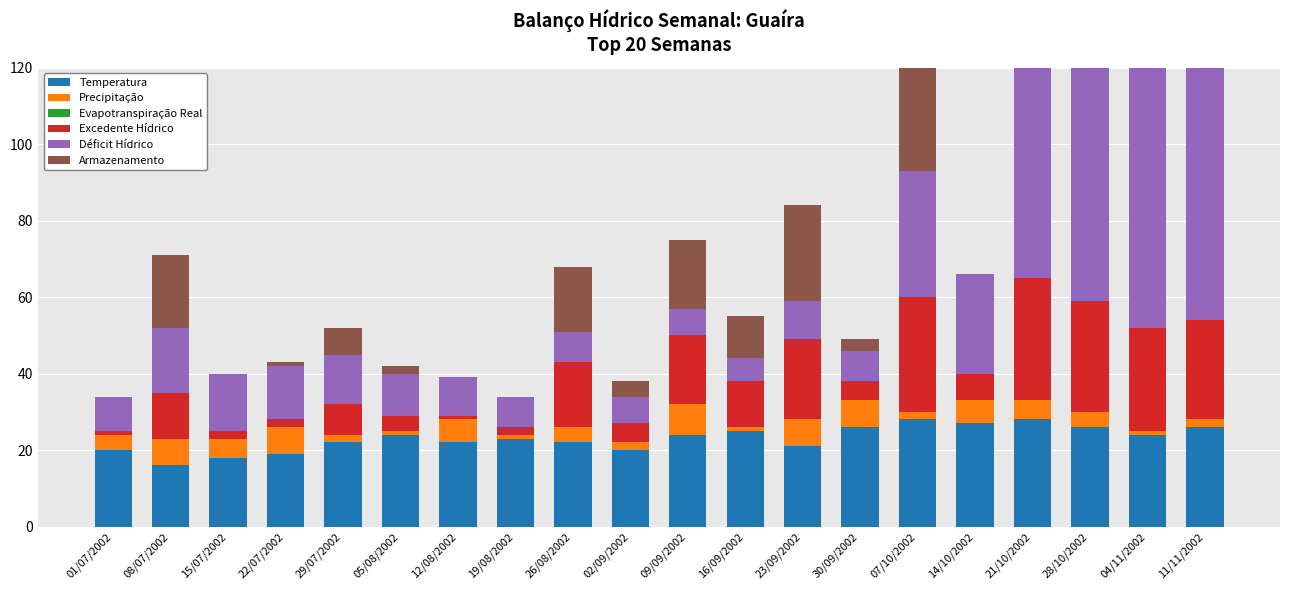

The Precipitação series shows 1 at 05/08/2002. True or false?

True